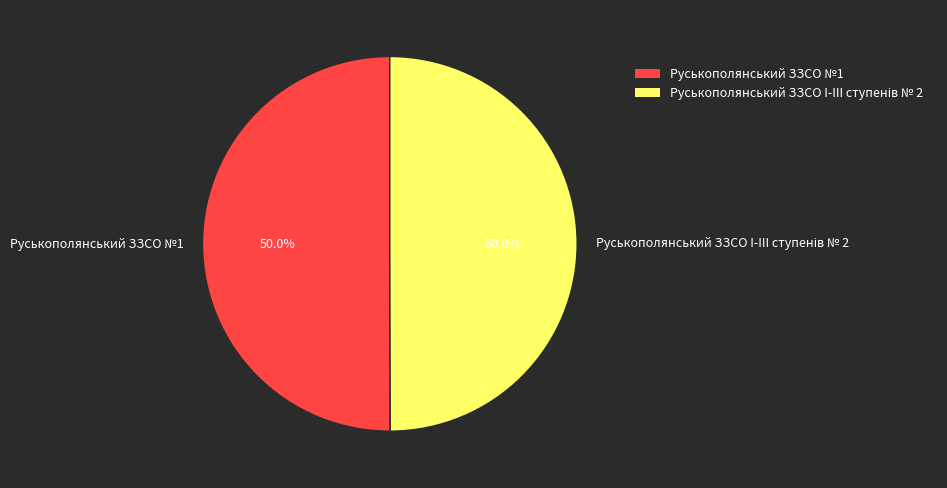

What percentage is NOT represented by Руськополянський ЗЗСО №1?

50.0%